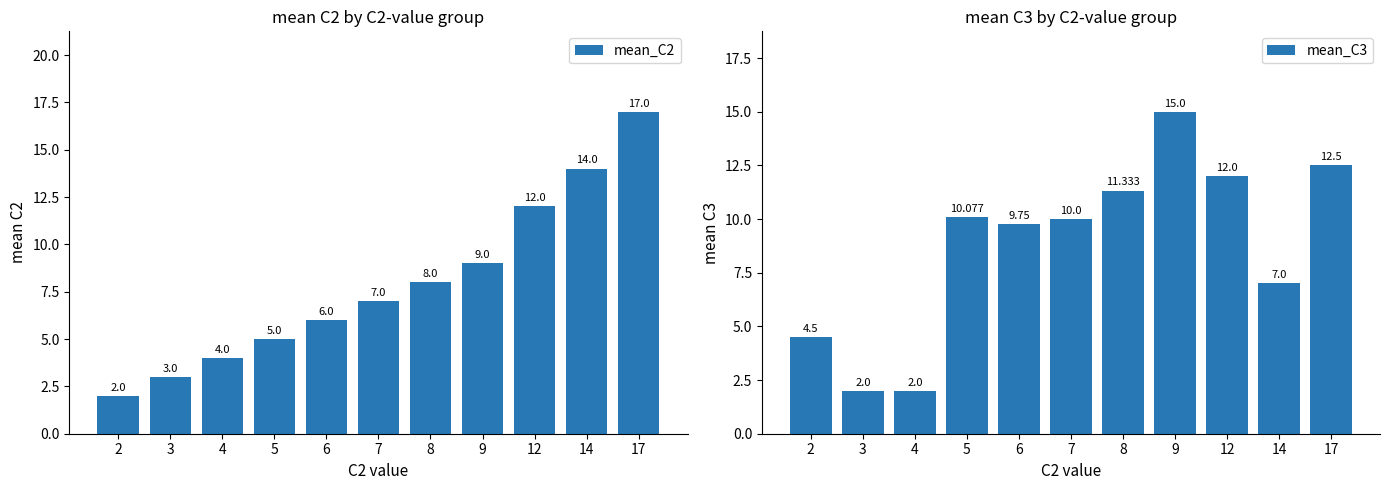

What is the difference between the maximum and minimum values in the mean_C3 series?

13.0